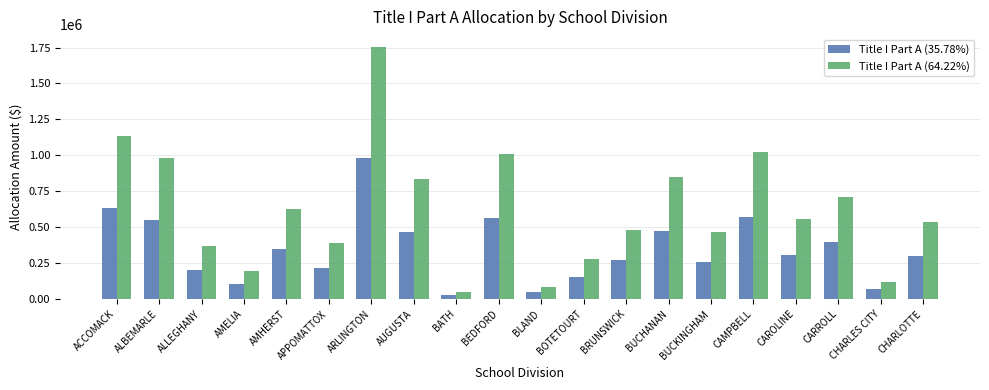

Which series changed the most between ARLINGTON and BUCKINGHAM?

Title I Part A (64.22%)